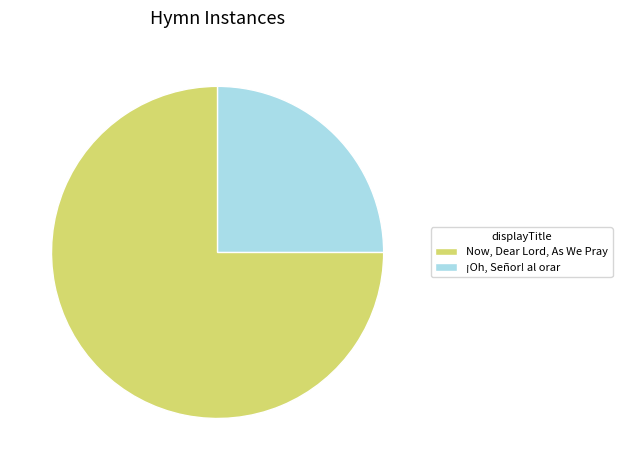

Rank the categories by value from lowest to highest.

¡Oh, Señor! al orar, Now, Dear Lord, As We Pray